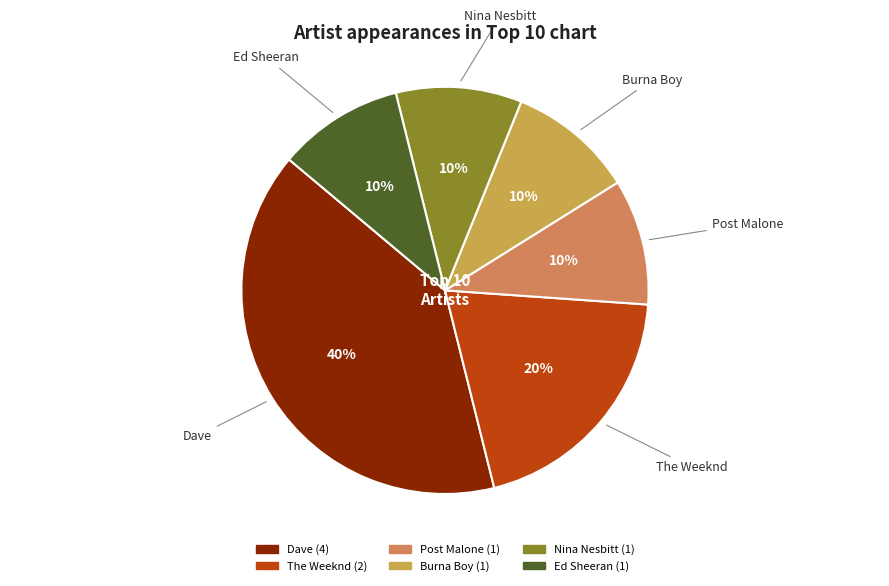

Do Burna Boy and Ed Sheeran together represent more than half of the pie?

No